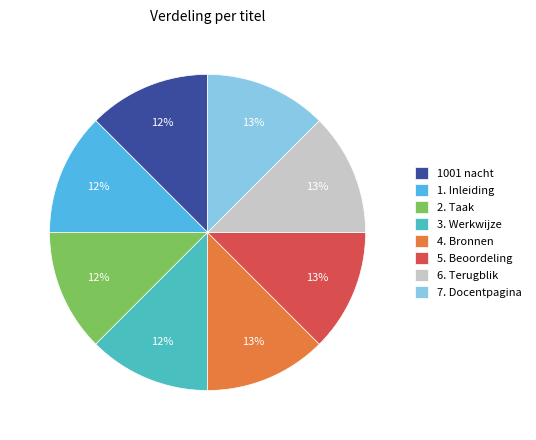

How many segments does this pie chart have?

8